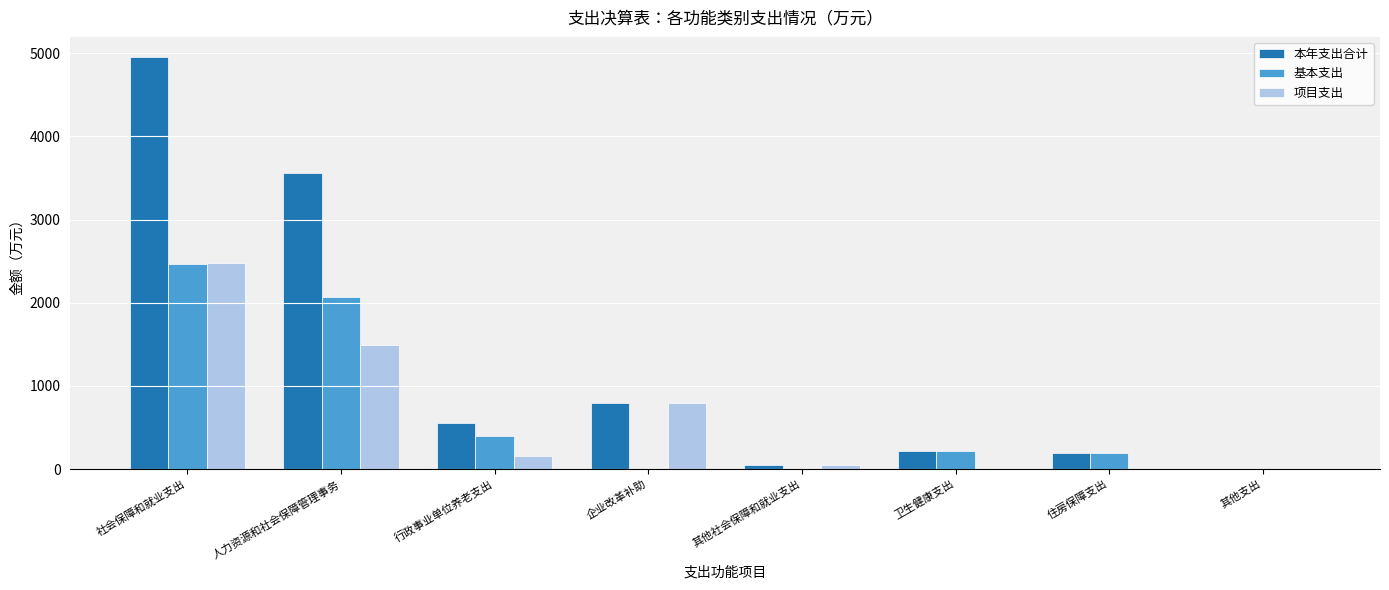

Is it true that 项目支出 equals 151.3 at 行政事业单位养老支出?

True